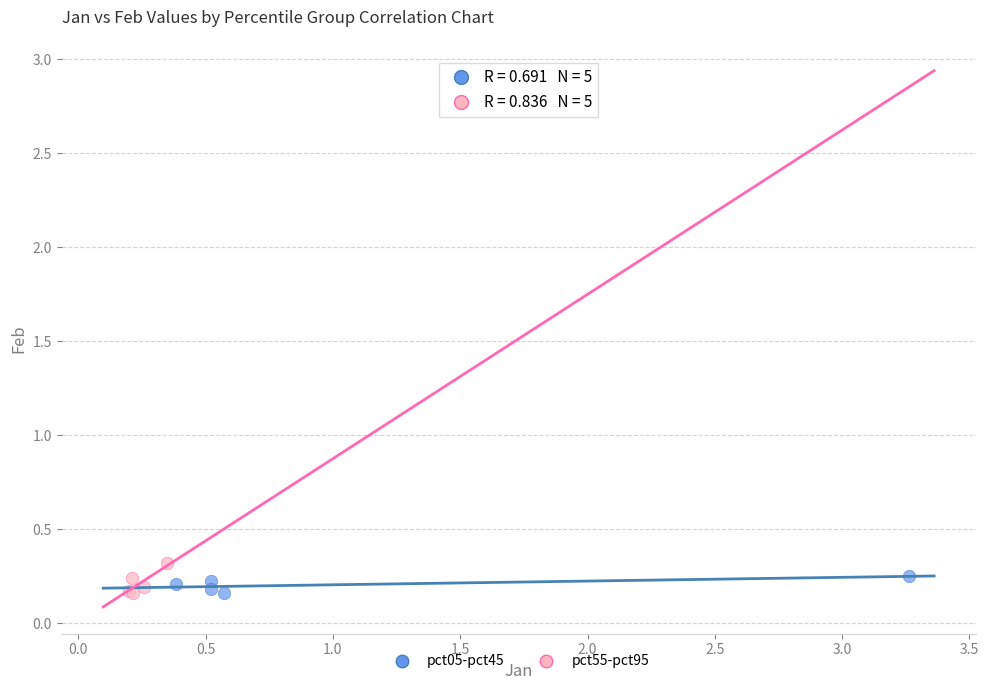

What are all the series names shown in the legend?

pct05-pct45, pct55-pct95